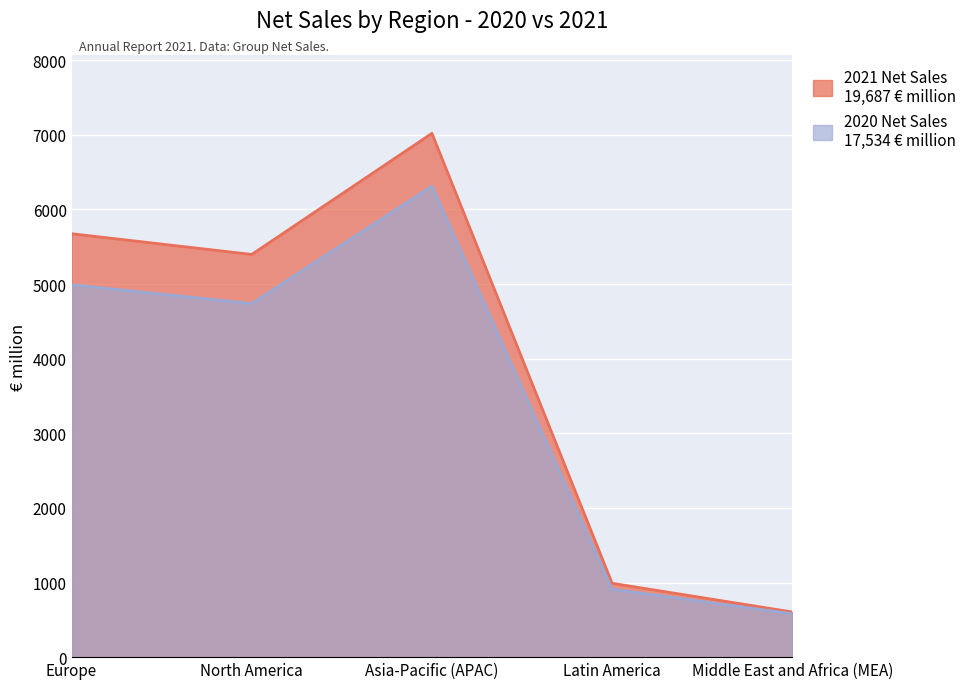

True or false: 2020 Net Sales and 2021 Net Sales intersect in this chart.

False